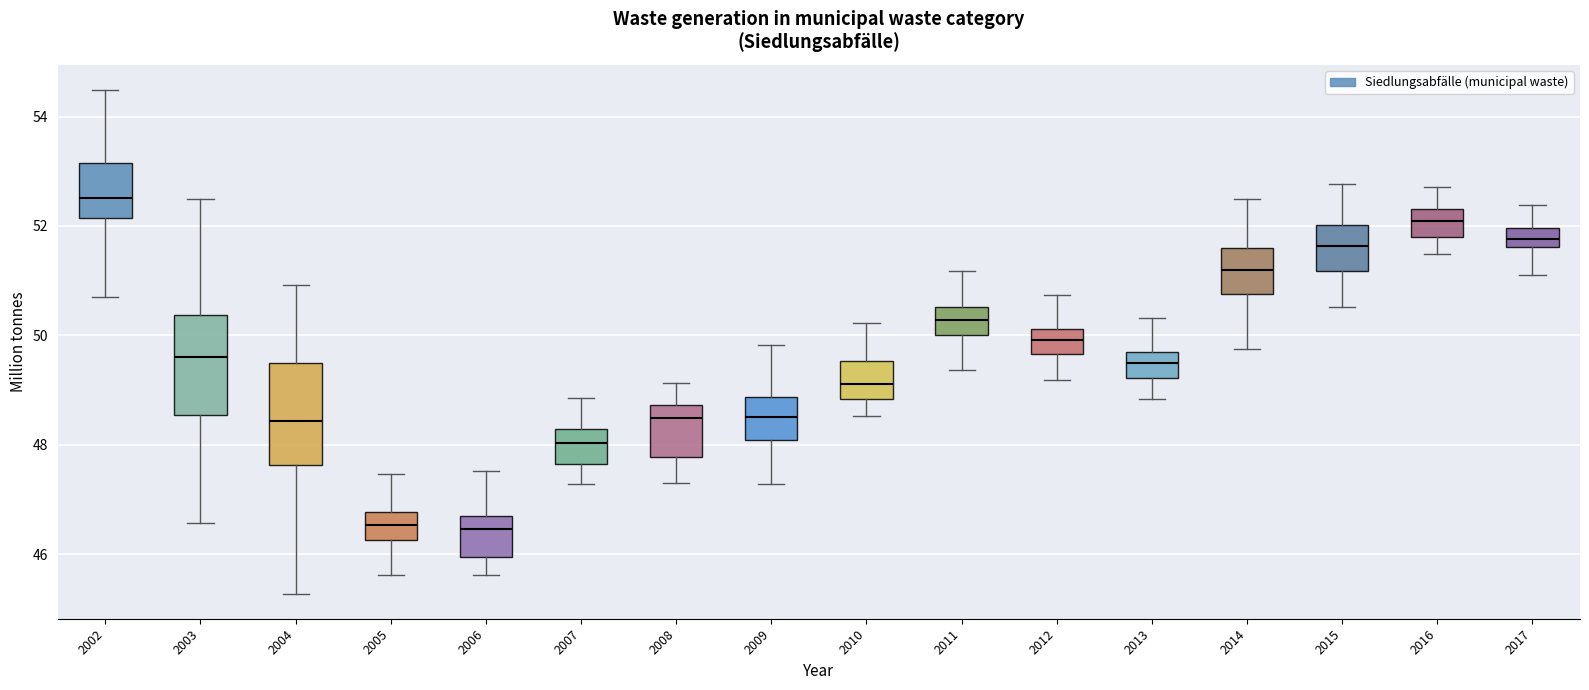

Reading left to right, read every box against the y-axis: the position of its median line, the range the box covers, and the ends of its whiskers. The values are not printed on the chart, so give them approximately, as read against the axis.

2002: median 52.6, box 52.2 to 53.2, whiskers 50.6 to 54.4
2003: median 49.6, box 48.6 to 50.4, whiskers 46.6 to 52.6
2004: median 48.4, box 47.6 to 49.4, whiskers 45.2 to 51.0
2005: median 46.6, box 46.2 to 46.8, whiskers 45.6 to 47.4
2006: median 46.4, box 46.0 to 46.8, whiskers 45.6 to 47.6
2007: median 48.0, box 47.6 to 48.2, whiskers 47.2 to 48.8
2008: median 48.4, box 47.8 to 48.8, whiskers 47.4 to 49.2
2009: median 48.6, box 48.0 to 48.8, whiskers 47.2 to 49.8
2010: median 49.2, box 48.8 to 49.6, whiskers 48.6 to 50.2
2011: median 50.2, box 50.0 to 50.6, whiskers 49.4 to 51.2
2012: median 50.0, box 49.6 to 50.2, whiskers 49.2 to 50.8
2013: median 49.4, box 49.2 to 49.6, whiskers 48.8 to 50.4
2014: median 51.2, box 50.8 to 51.6, whiskers 49.8 to 52.4
2015: median 51.6, box 51.2 to 52.0, whiskers 50.6 to 52.8
2016: median 52.0, box 51.8 to 52.4, whiskers 51.4 to 52.8
2017: median 51.8, box 51.6 to 52.0, whiskers 51.0 to 52.4